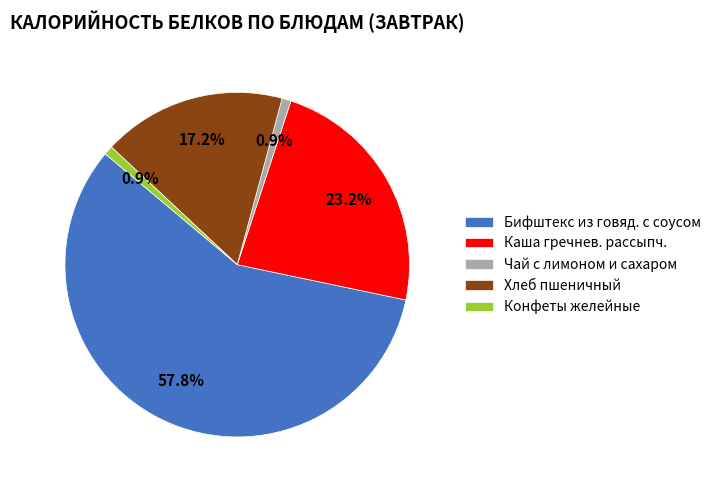

Is there any slice that represents more than half of the pie?

Yes